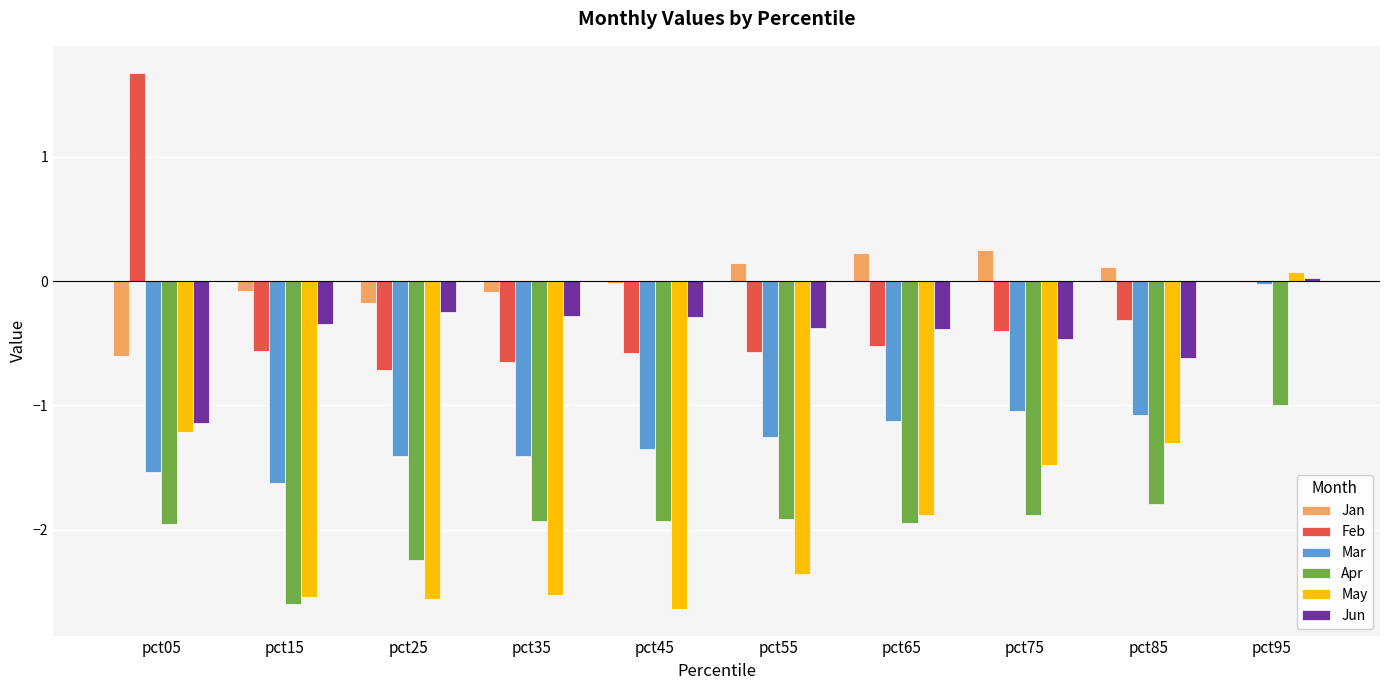

What are all the series names shown in the legend?

Jan, Feb, Mar, Apr, May, Jun